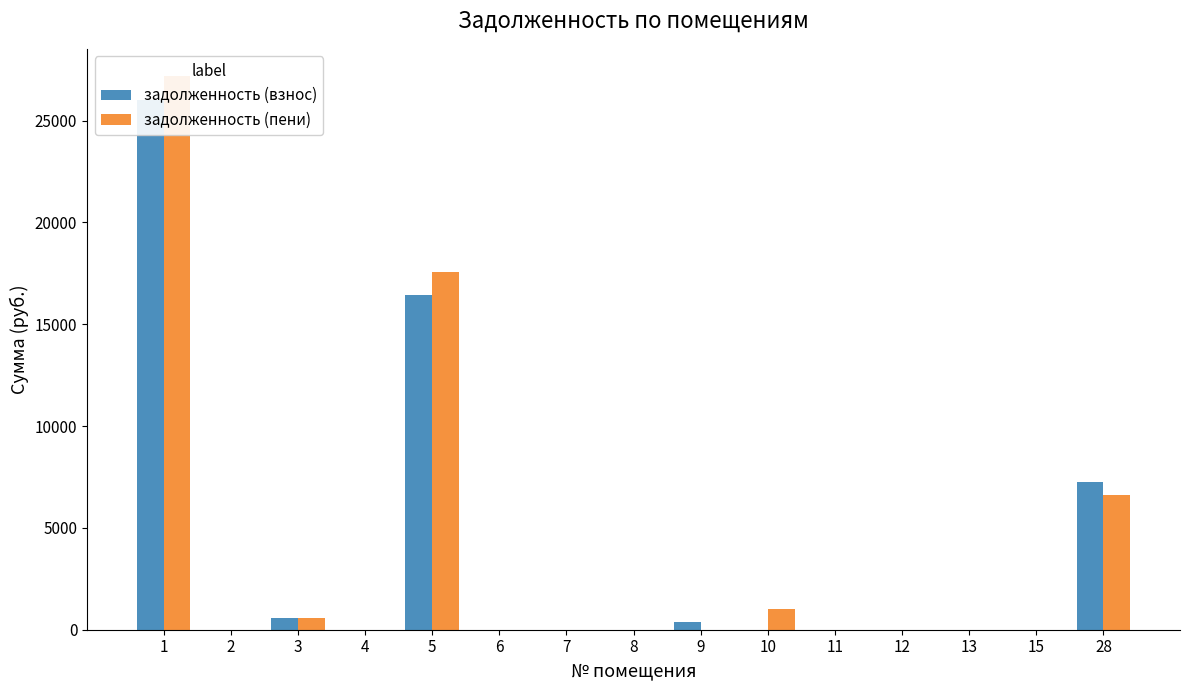

List the series in order of their overall mean, lowest first.

задолженность (взнос), задолженность (пени)